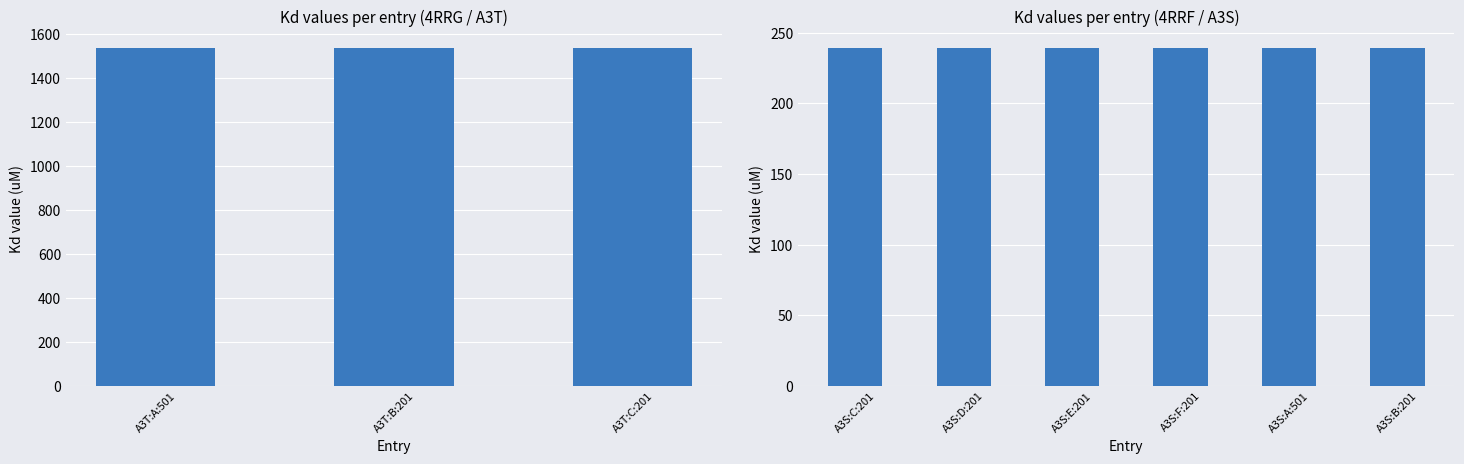

What is the value of the 9th bar from the left?

239.2